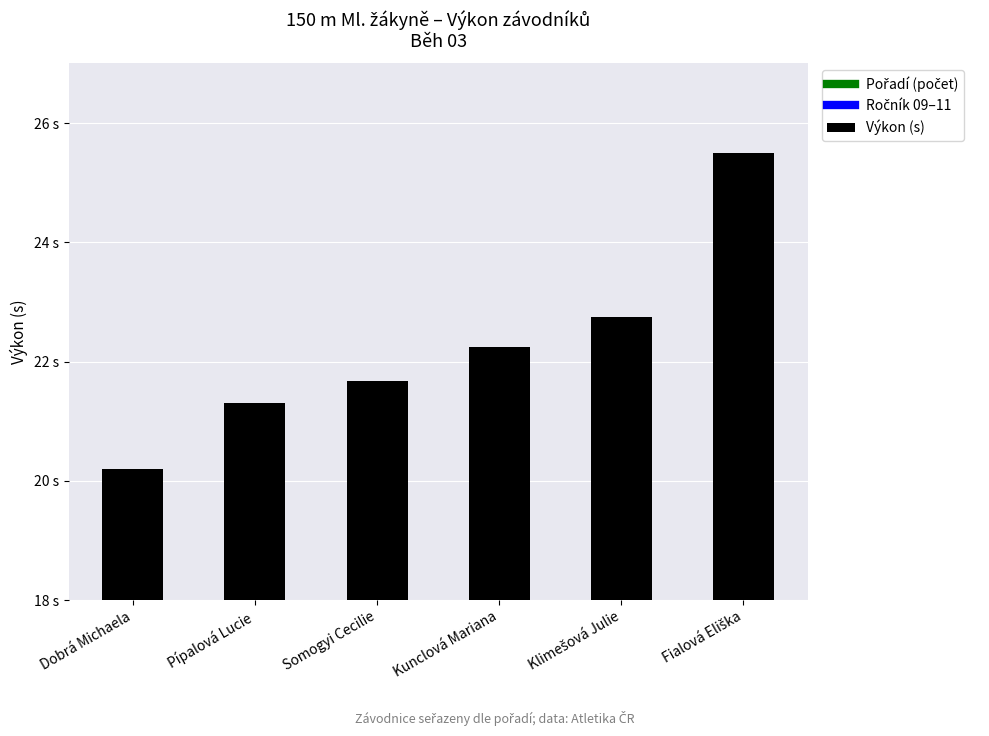

What is the label of the 3rd bar from the left?

Somogyi Cecilie